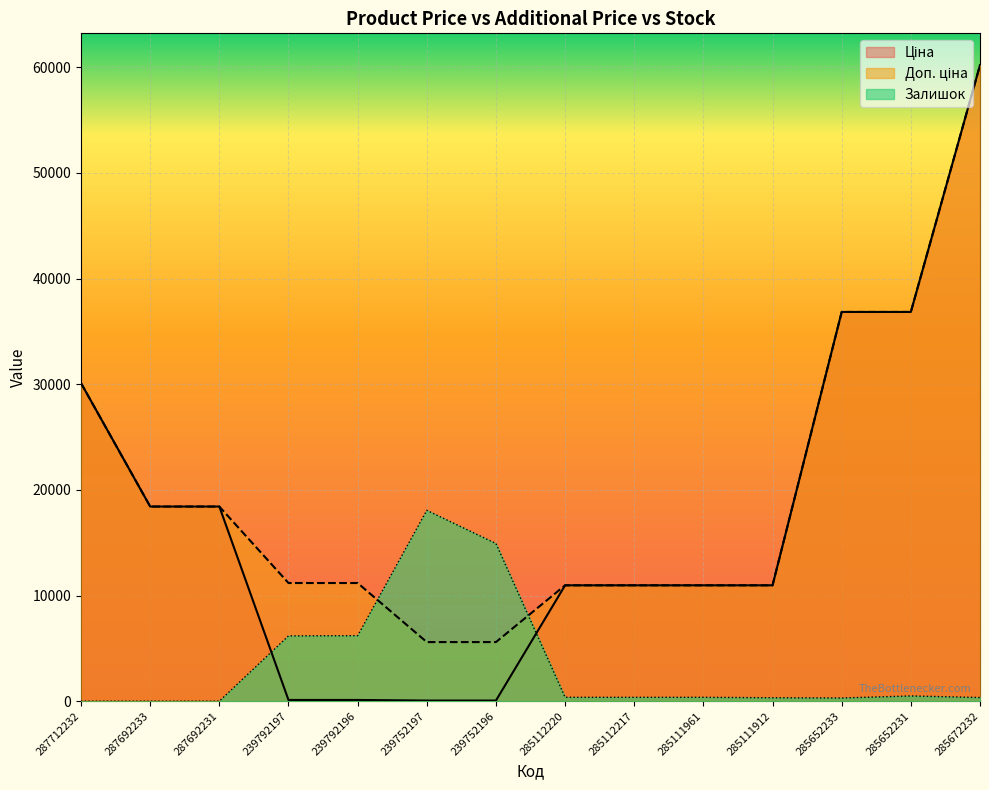

Does the chart display data point markers on the line(s)?

No